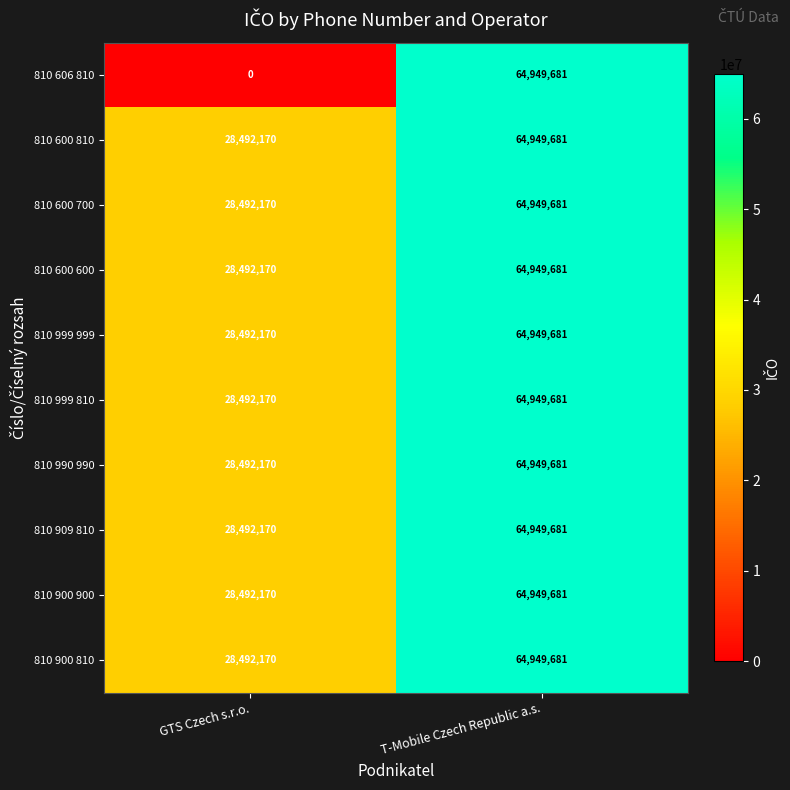

Reading left to right, transcribe all the data shown in this chart.

810 606 810: GTS Czech s.r.o.=0	T-Mobile Czech Republic a.s.=64949681
810 600 810: GTS Czech s.r.o.=28492170	T-Mobile Czech Republic a.s.=64949681
810 600 700: GTS Czech s.r.o.=28492170	T-Mobile Czech Republic a.s.=64949681
810 600 600: GTS Czech s.r.o.=28492170	T-Mobile Czech Republic a.s.=64949681
810 999 999: GTS Czech s.r.o.=28492170	T-Mobile Czech Republic a.s.=64949681
810 999 810: GTS Czech s.r.o.=28492170	T-Mobile Czech Republic a.s.=64949681
810 990 990: GTS Czech s.r.o.=28492170	T-Mobile Czech Republic a.s.=64949681
810 909 810: GTS Czech s.r.o.=28492170	T-Mobile Czech Republic a.s.=64949681
810 900 900: GTS Czech s.r.o.=28492170	T-Mobile Czech Republic a.s.=64949681
810 900 810: GTS Czech s.r.o.=28492170	T-Mobile Czech Republic a.s.=64949681